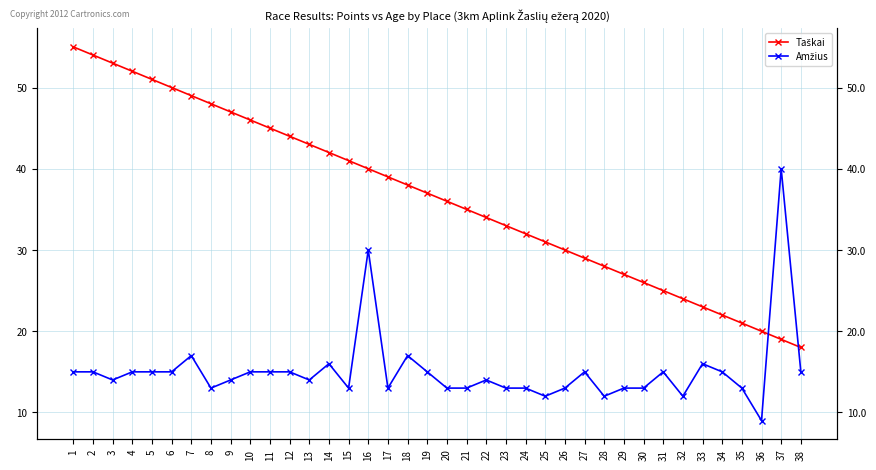

Is this an area chart (filled region under the line)?

No